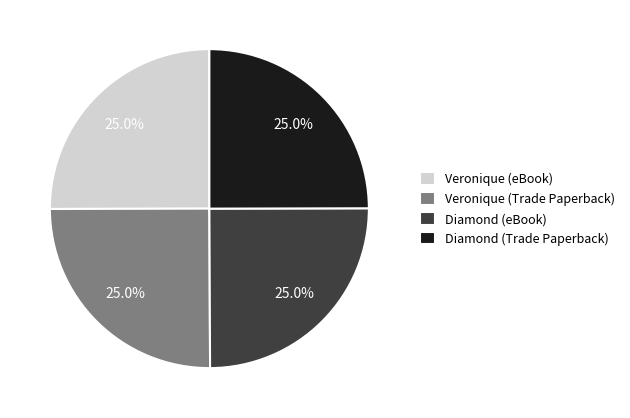

What is the total percentage of Veronique (Trade Paperback) and Diamond (eBook)?

50.0%